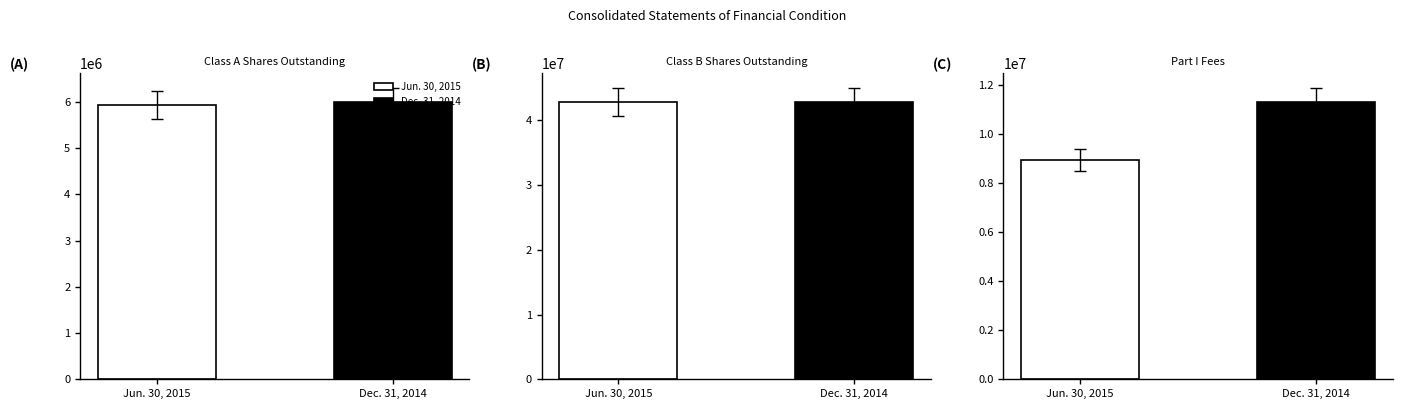

What is the difference between the second highest and minimum values in the Dec. 31, 2014 series?

5307047